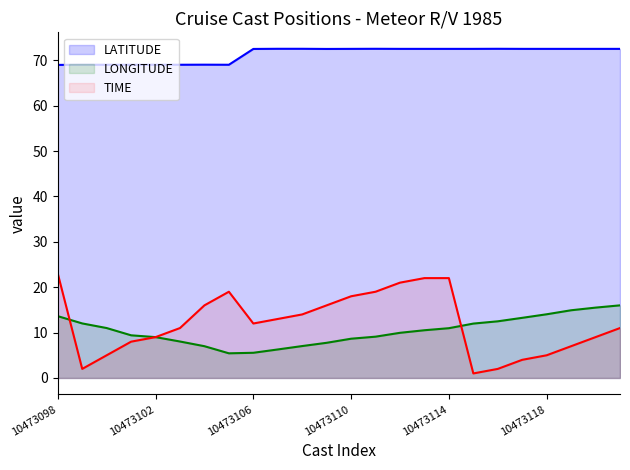

True or false: LATITUDE has a value of 72.5 at 22.

True